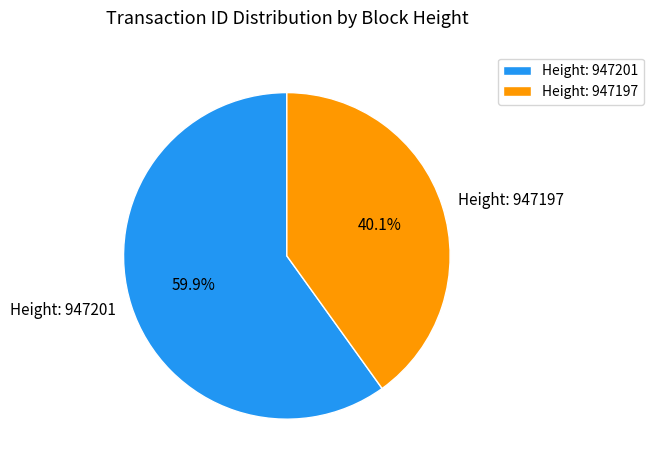

Which slice is the largest?

Height: 947201